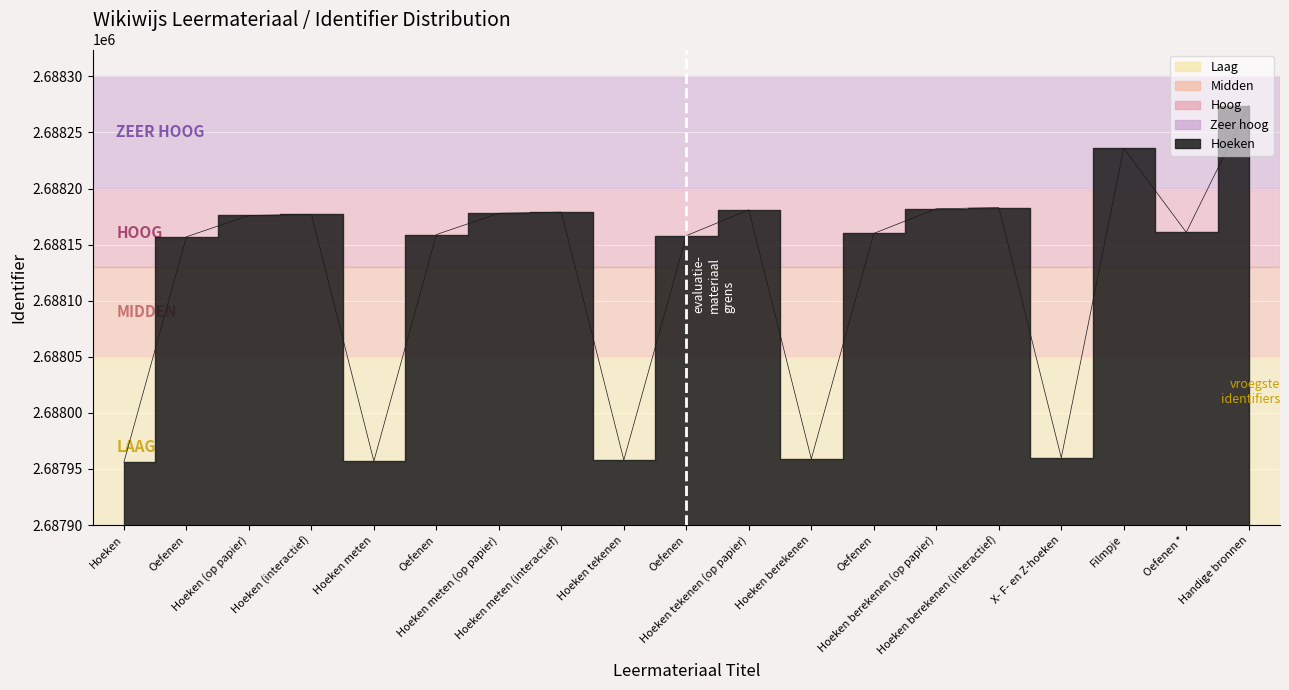

Rank the categories by value from lowest to highest.

Hoeken, Hoeken meten, Hoeken tekenen, Hoeken berekenen, X- F- en Z-hoeken, Oefenen, Oefenen, Oefenen, Oefenen, Oefenen *, Hoeken (op papier), Hoeken (interactief), Hoeken meten (op papier), Hoeken meten (interactief), Hoeken tekenen (op papier), Hoeken berekenen (op papier), Hoeken berekenen (interactief), Filmpje, Handige bronnen